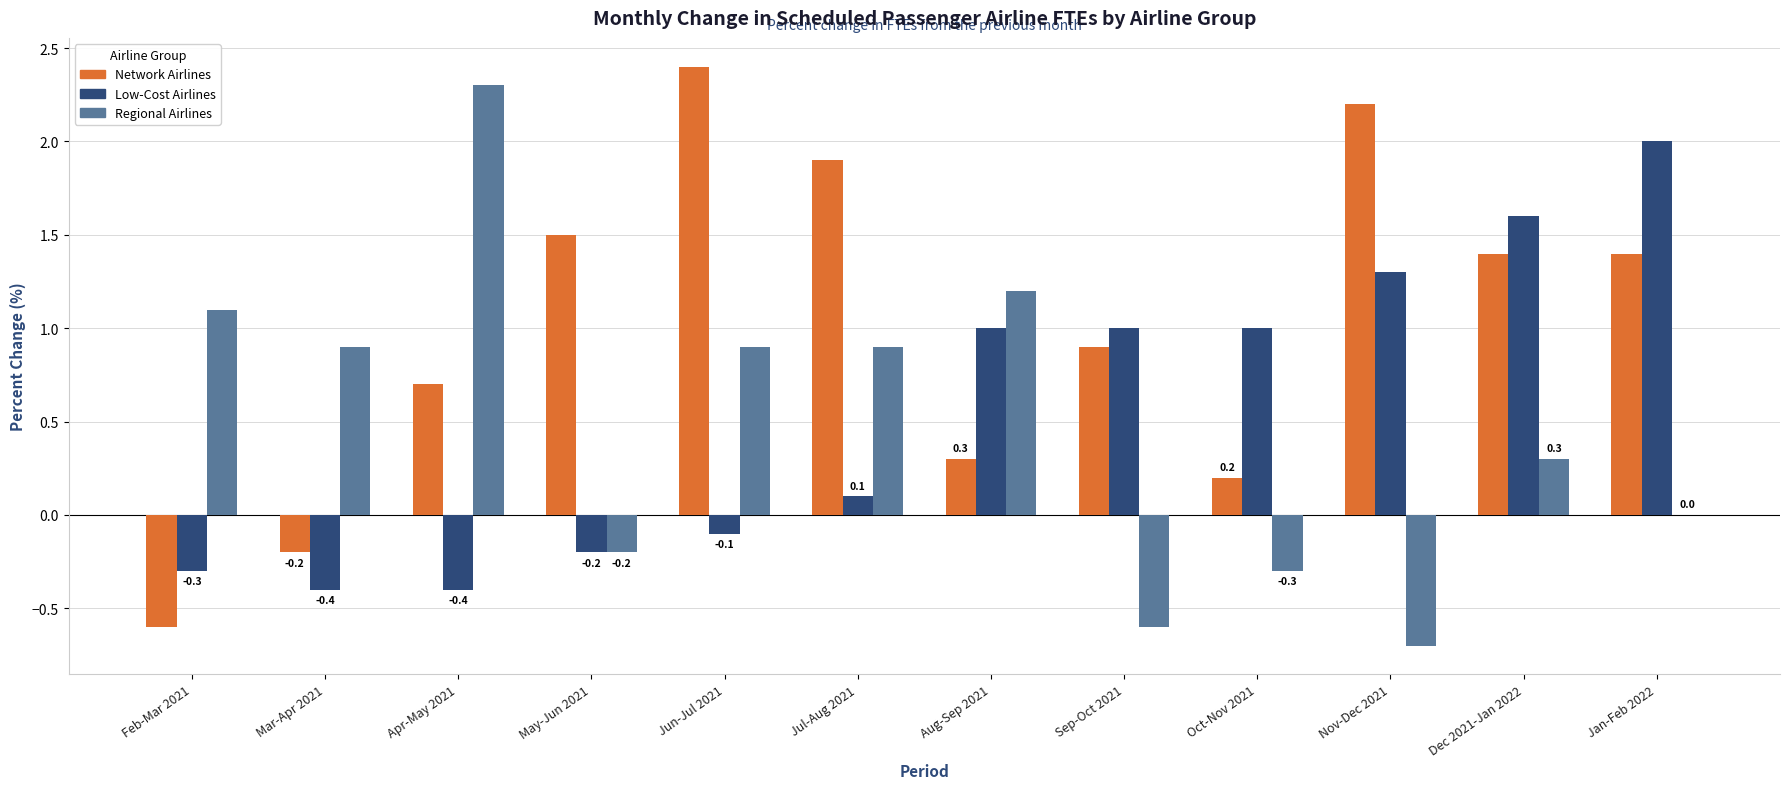

What is the highest value of the Network Airlines series?

2.4